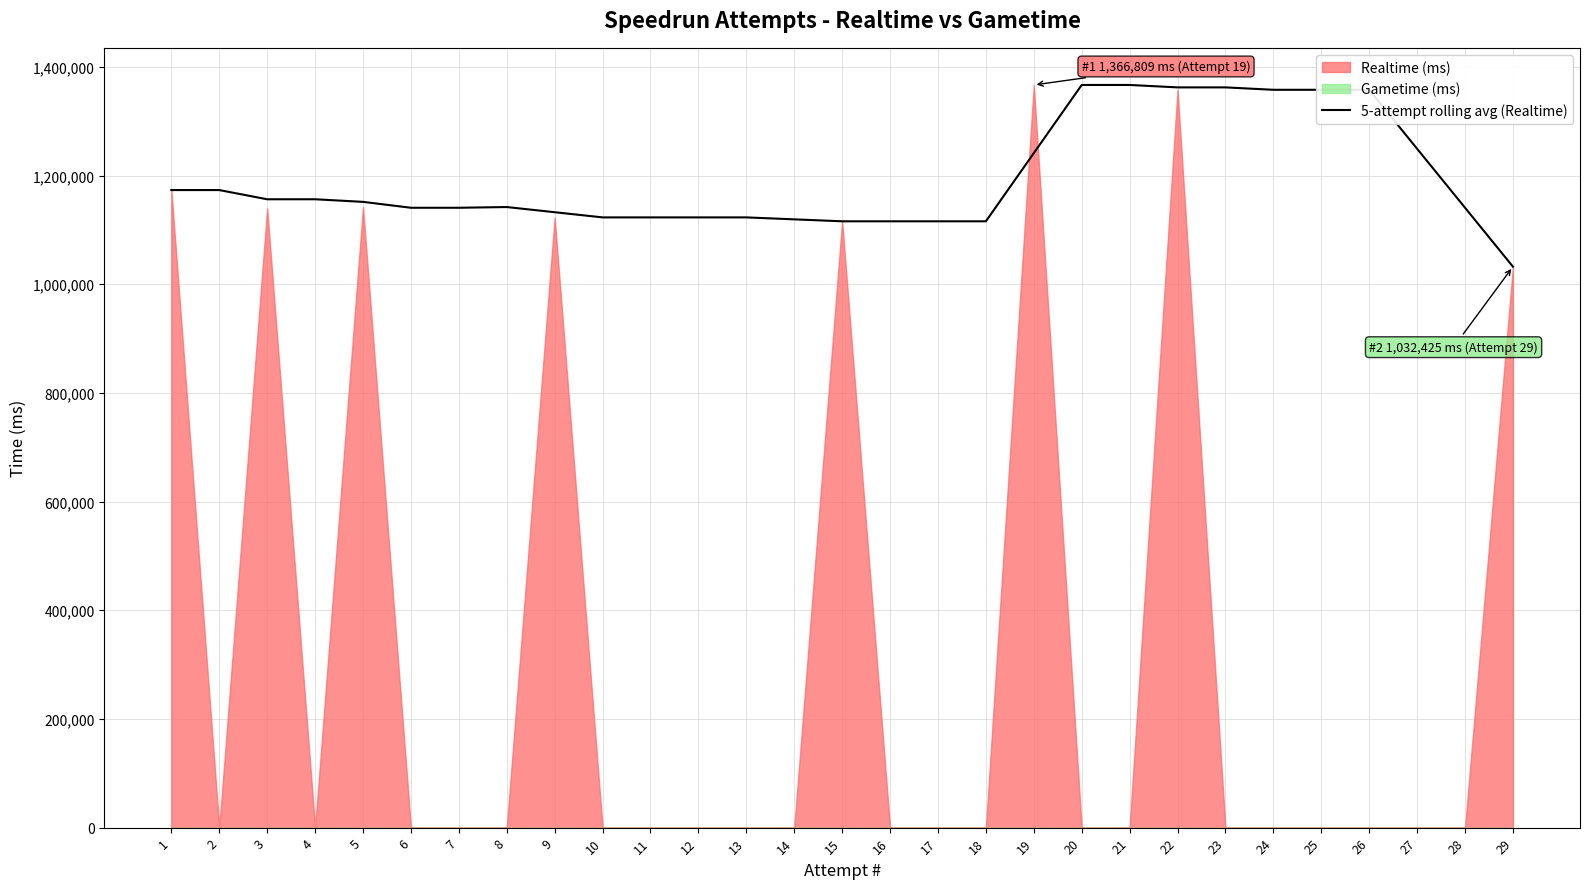

What is the maximum value for 5-attempt rolling avg (Realtime)?

1366809.0